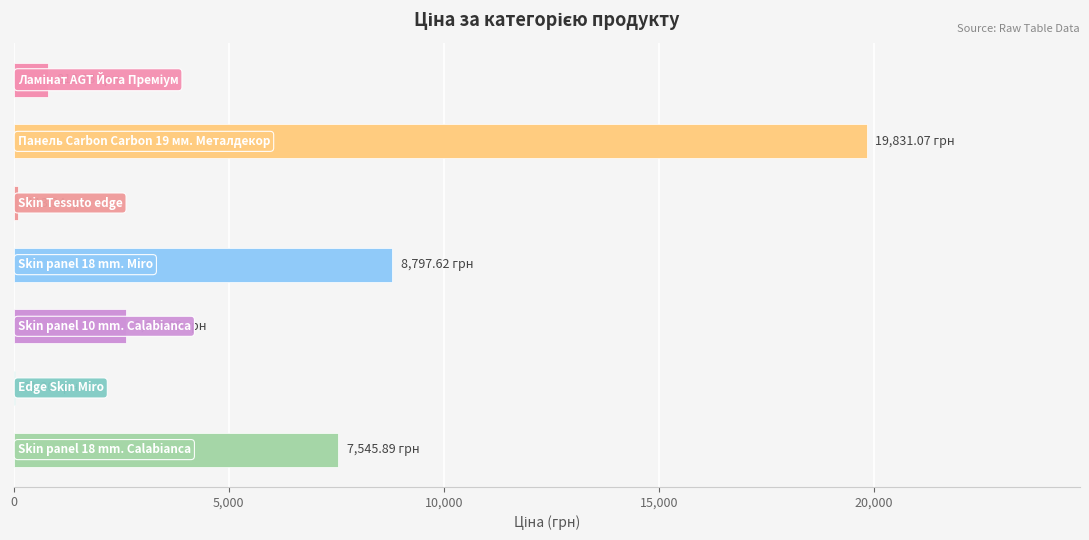

What is the sum of all values?

39742.2